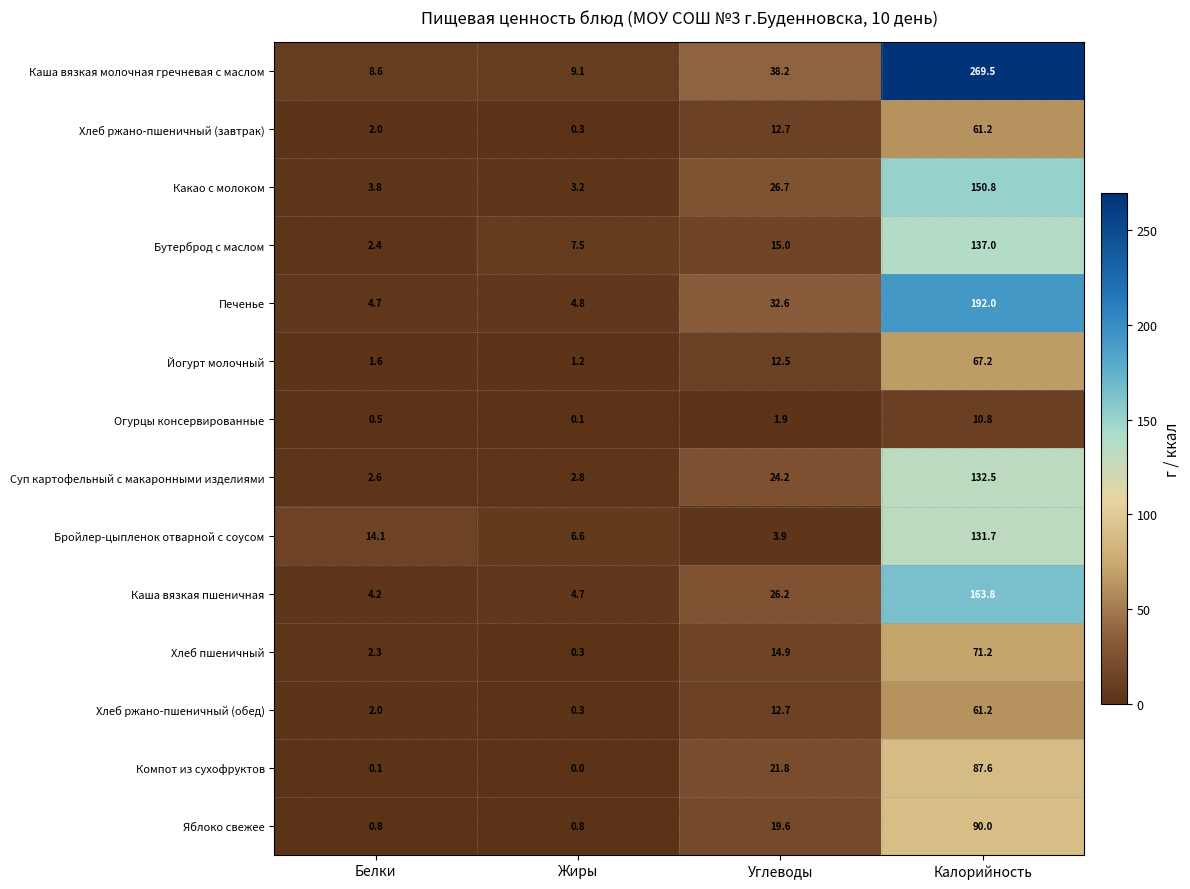

Which category has the highest value across all series?

Калорийность